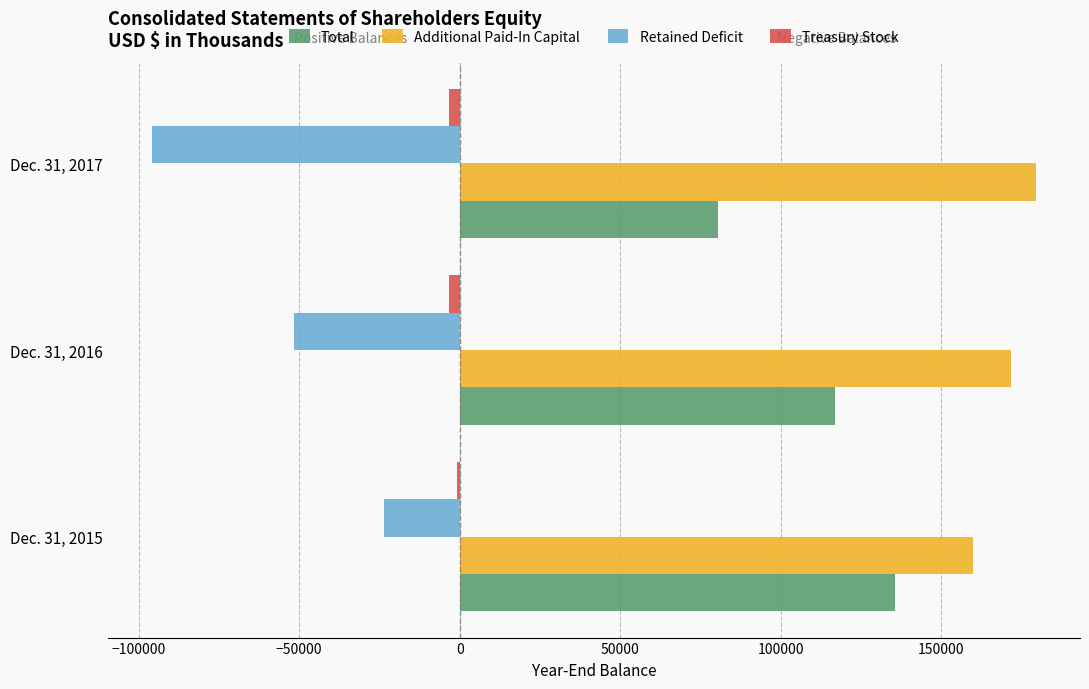

Are the bars grouped side by side (vs. stacked)?

Yes